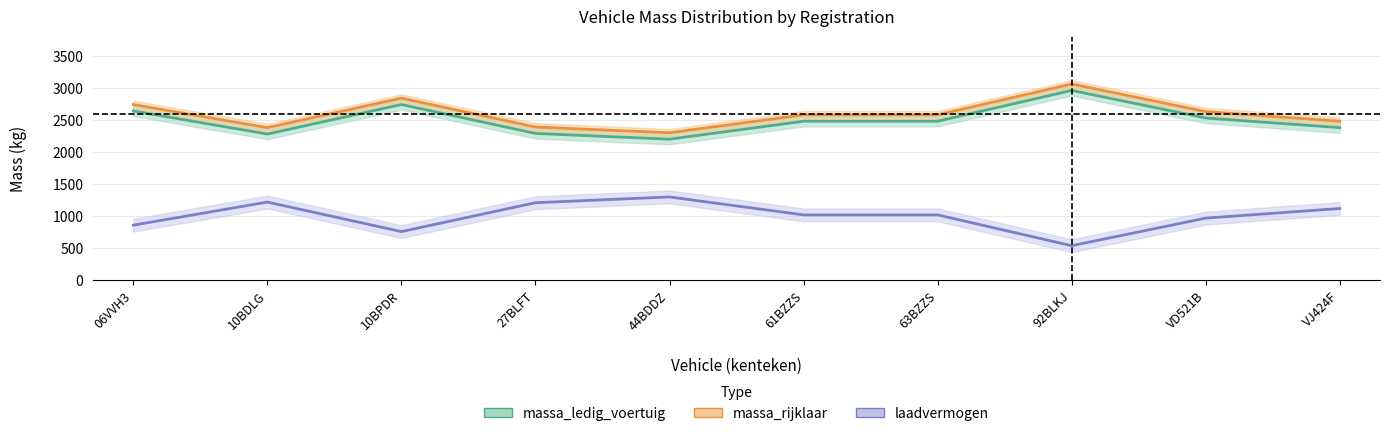

Rank the series at VD521B from highest to lowest value.

massa_rijklaar, massa_ledig_voertuig, laadvermogen